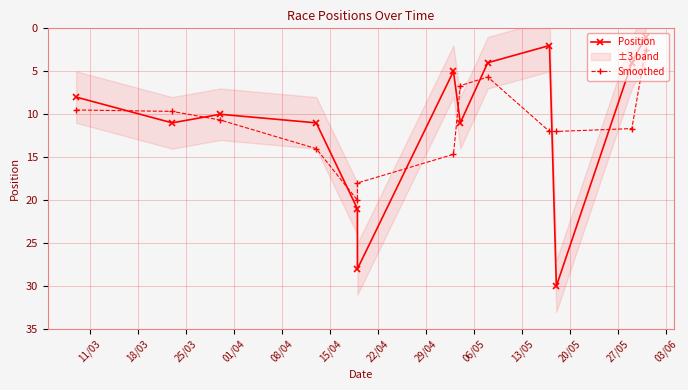

Reading right to left, list all the values displayed in this chart.

Position: 1.0	4.0	30.0	2.0	4.0	11.0	5.0	28.0	21.0	11.0	10.0	11.0	8.0
Smoothed: 2.5	11.7	12.0	12.0	5.7	6.7	14.7	18.0	20.0	14.0	10.7	9.7	9.5